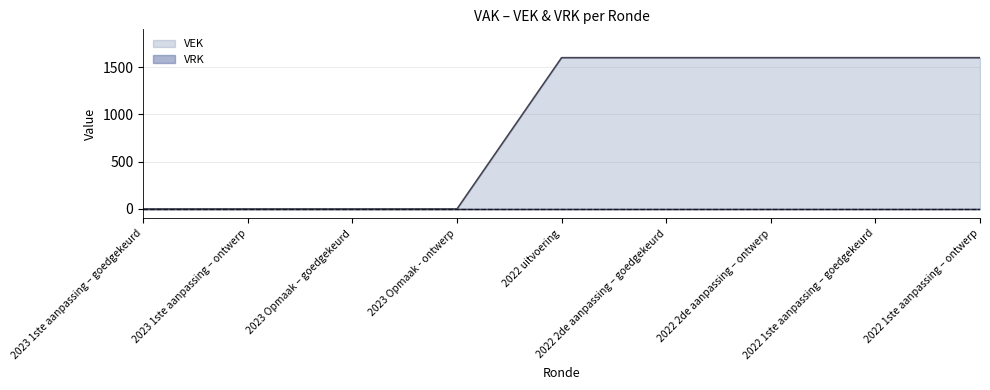

List the labels in order of value, smallest first.

2023 1ste aanpassing – goedgekeurd, 2023 1ste aanpassing – ontwerp, 2023 Opmaak – goedgekeurd, 2023 Opmaak - ontwerp, 2022 uitvoering, 2022 2de aanpassing – goedgekeurd, 2022 2de aanpassing – ontwerp, 2022 1ste aanpassing – goedgekeurd, 2022 1ste aanpassing – ontwerp